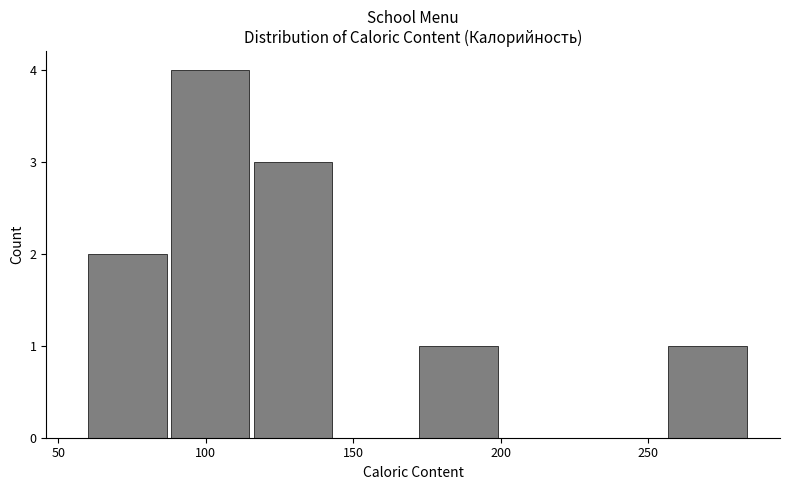

Which range on the x-axis has the tallest bar?

90 to 115